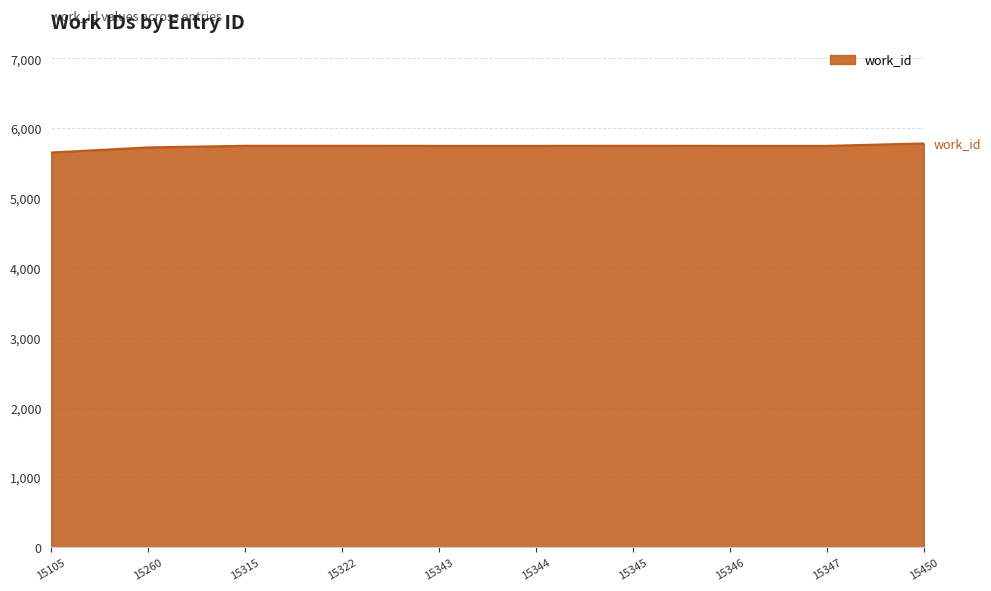

Is it true that the value at 15450 is 5783?

True